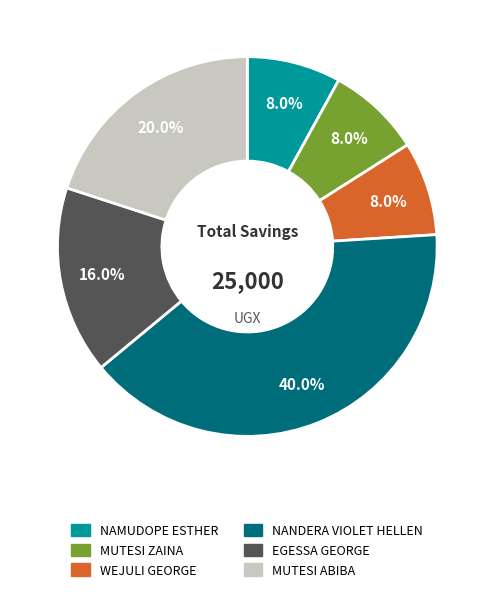

To the nearest percent, what is the difference between the MUTESI ABIBA and EGESSA GEORGE slice percentages?

4%